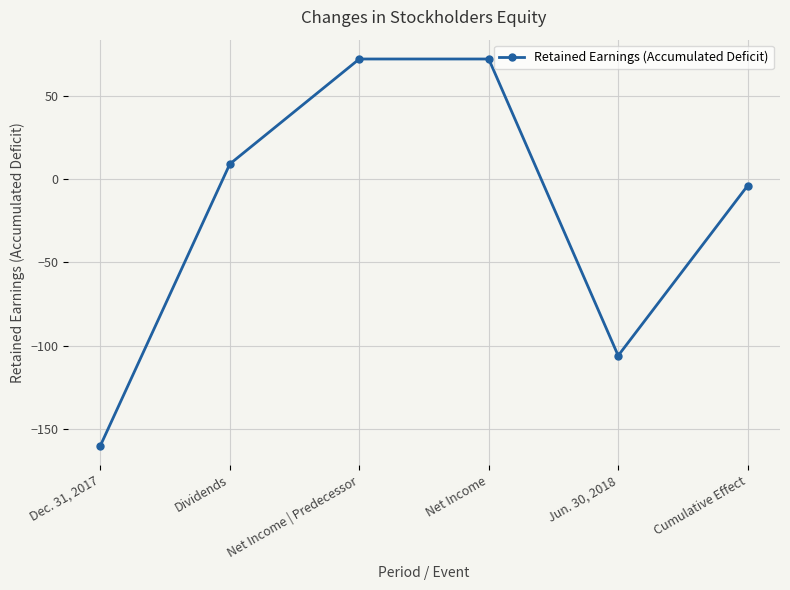

What is the ratio of the value at Dividends to the value at Net Income?

0.1